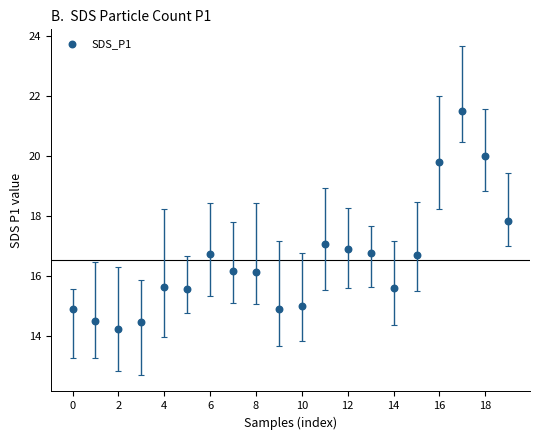

Count the number of points in this scatter plot.

20